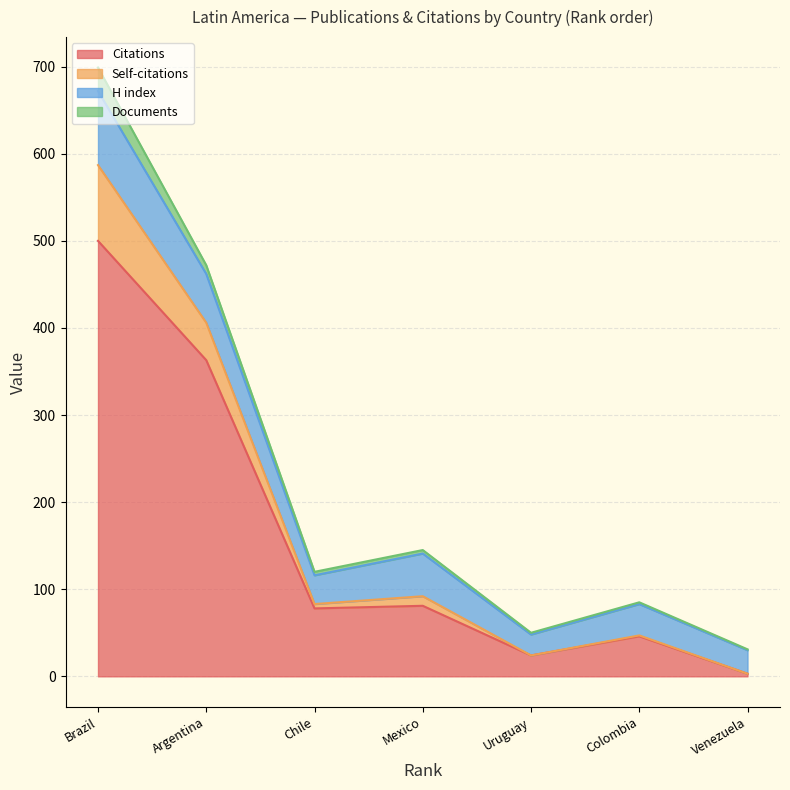

True or false: Citations has more than 2 points higher than both neighbors.

False